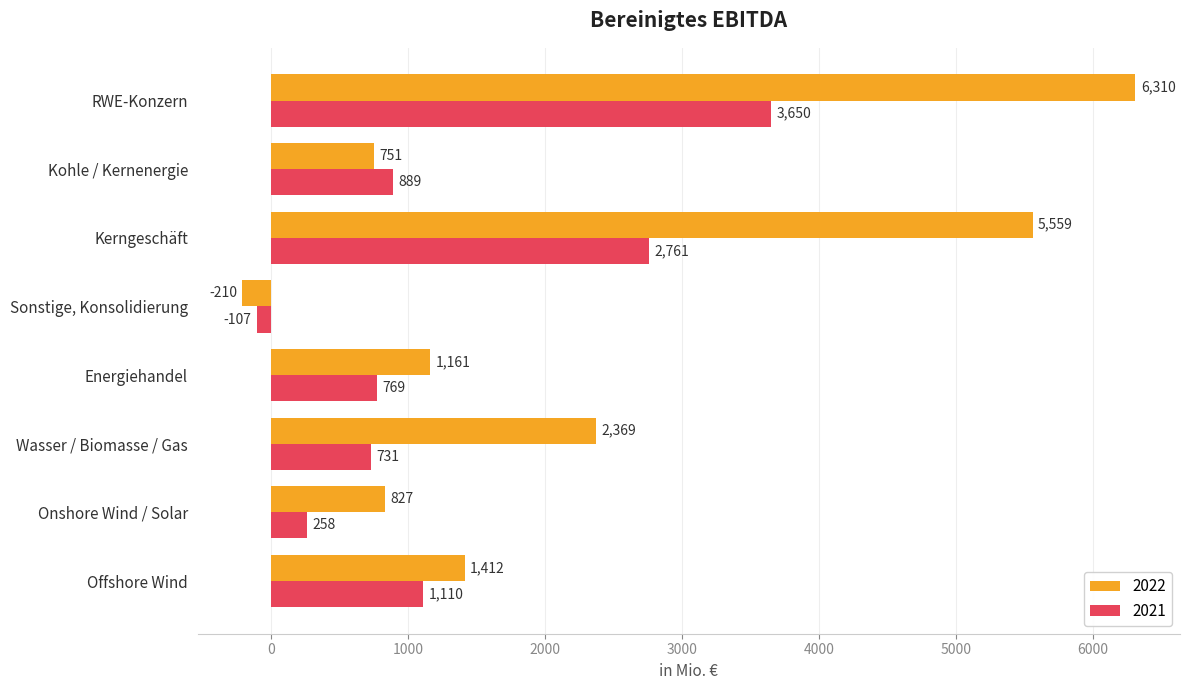

The 2021 series shows 1463 at RWE-Konzern. True or false?

False